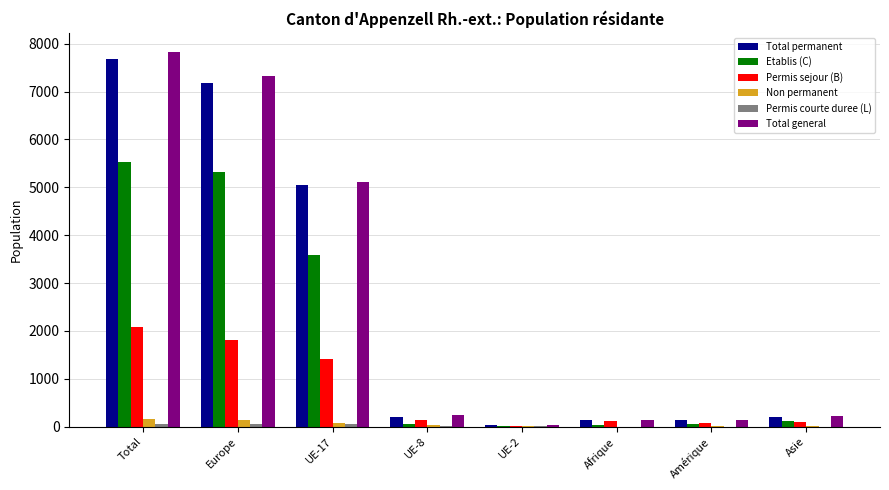

At which category is the sum across all series the highest?

Total